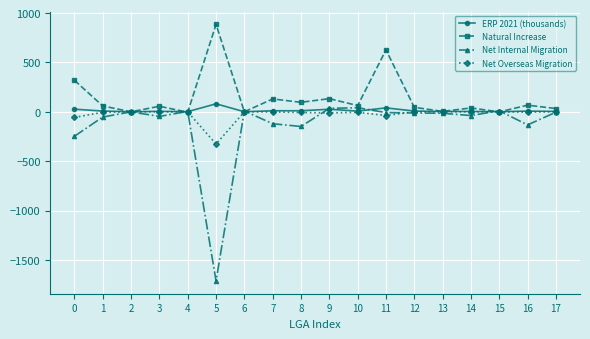

What is the difference between the maximum and second lowest values in the ERP 2021 (thousands) series?

80.6